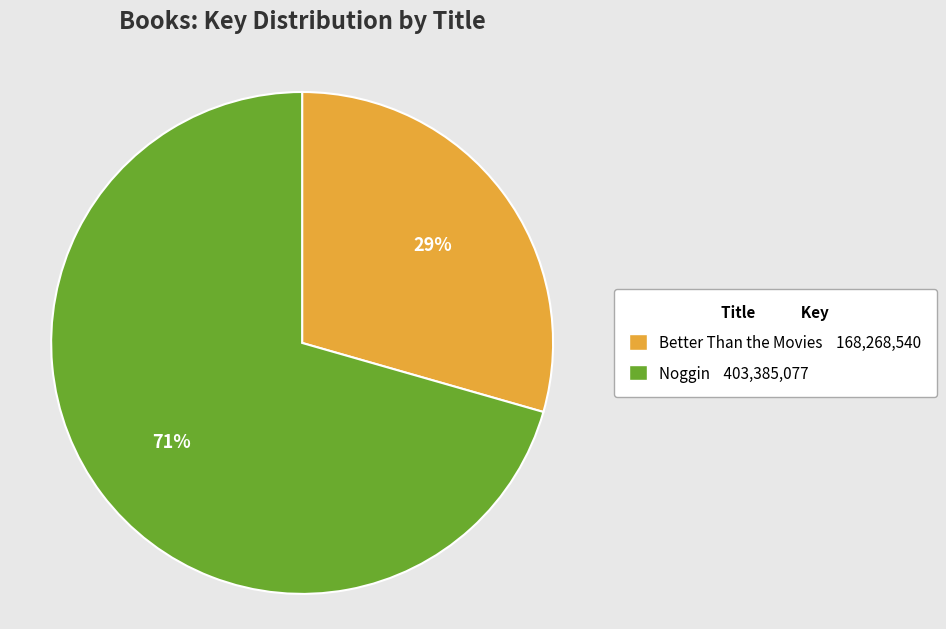

What is the smallest slice in the pie chart?

Better Than the Movies 168,268,540